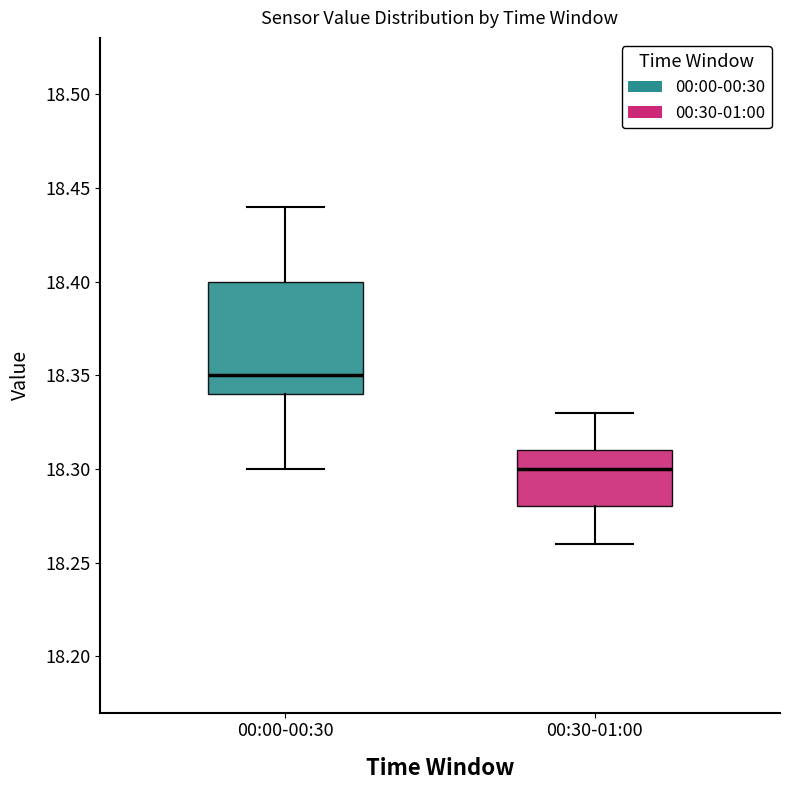

Reading left to right, read every box against the y-axis: the position of its median line, the range the box covers, and the ends of its whiskers. The values are not printed on the chart, so give them approximately, as read against the axis.

00:00-00:30: median 18.35, box 18.34 to 18.40, whiskers 18.30 to 18.44
00:30-01:00: median 18.30, box 18.28 to 18.31, whiskers 18.26 to 18.33